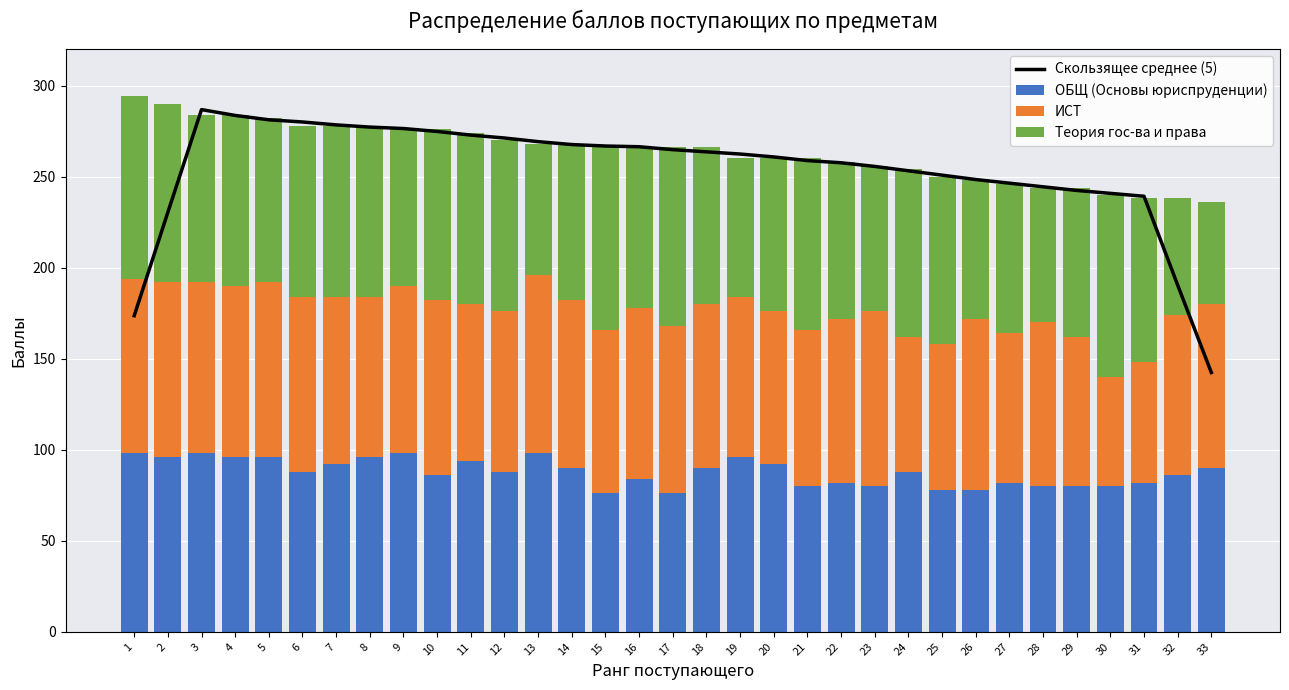

What is the difference between the Скользящее среднее (5) values at 30 and 9?

35.6